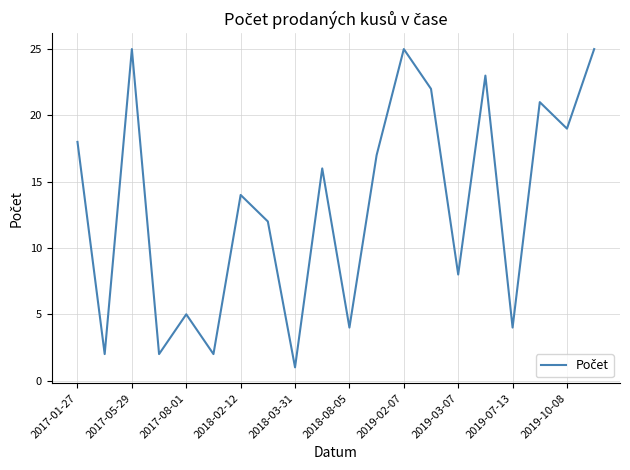

What is the difference between the maximum and minimum values?

24